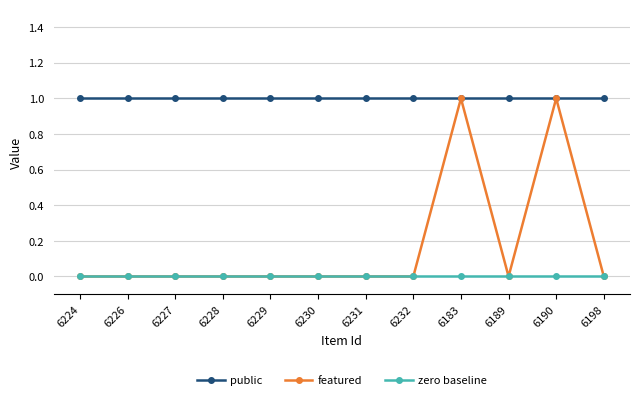

What is the lowest value of the public series?

1